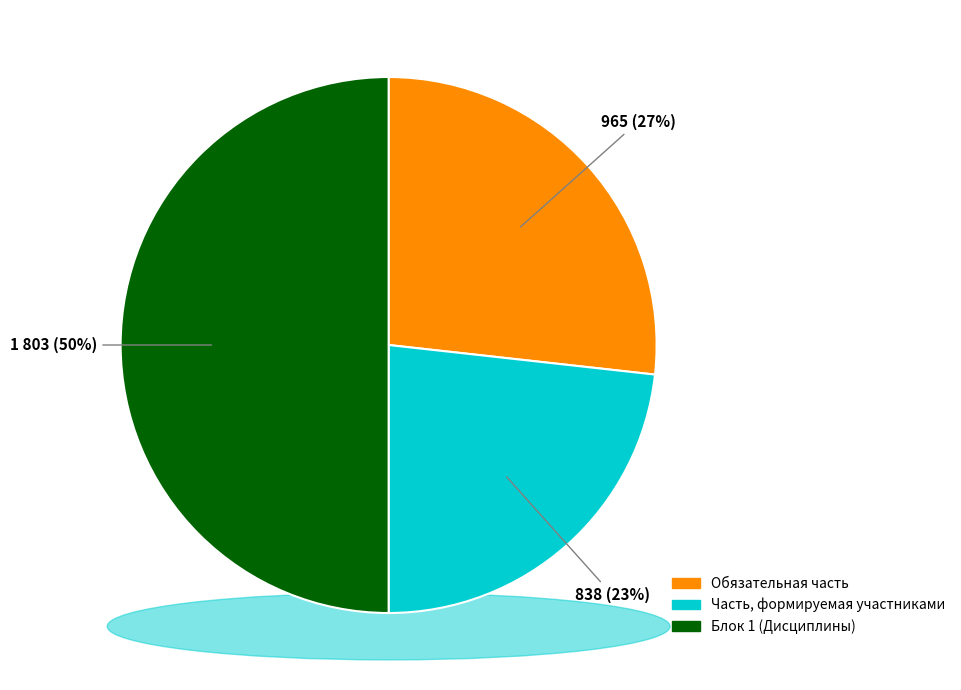

To the nearest percent, what is the average slice percentage?

33%